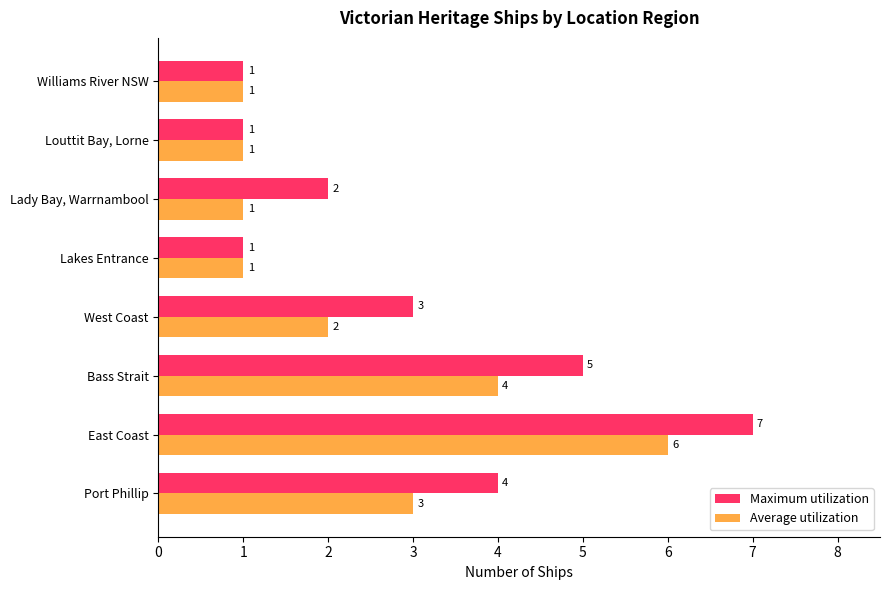

Count the number of data series in this chart.

2